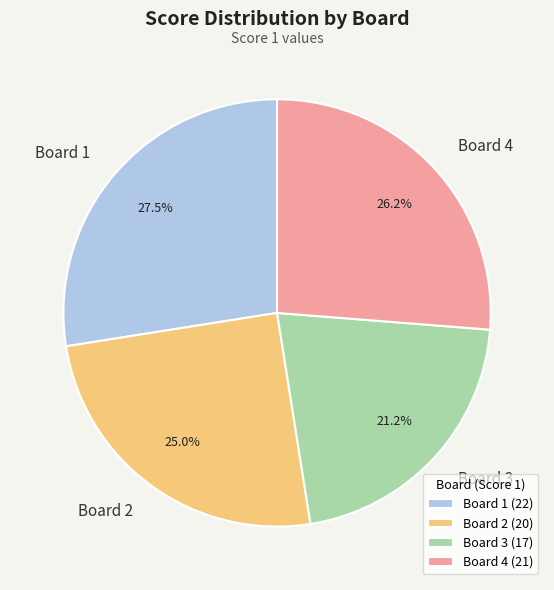

The Board 3 slice represents 10% of the pie. True or false?

False